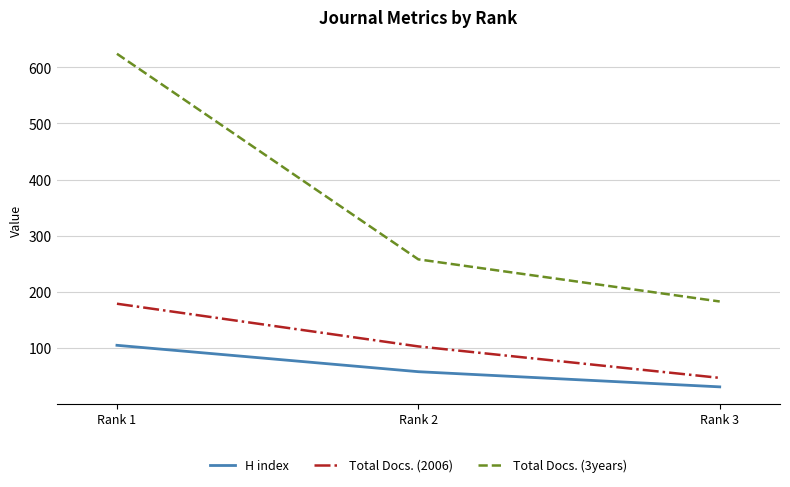

Which series has the largest range (max minus min)?

Total Docs. (3years)